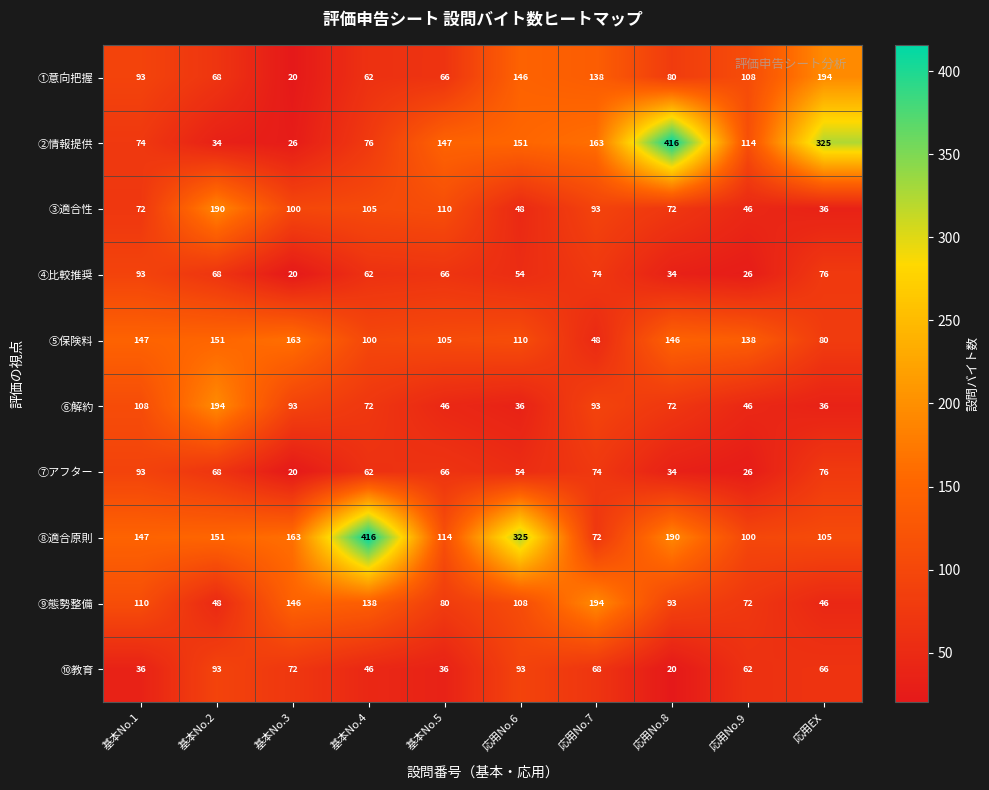

Is it true that ⑩教育 equals 160 at 基本No.2?

False